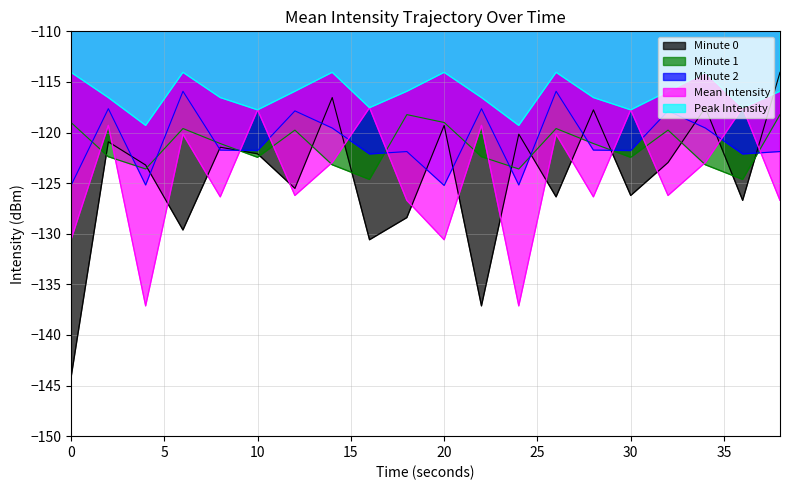

What value does the Minute 2 series have at 6?

-115.9